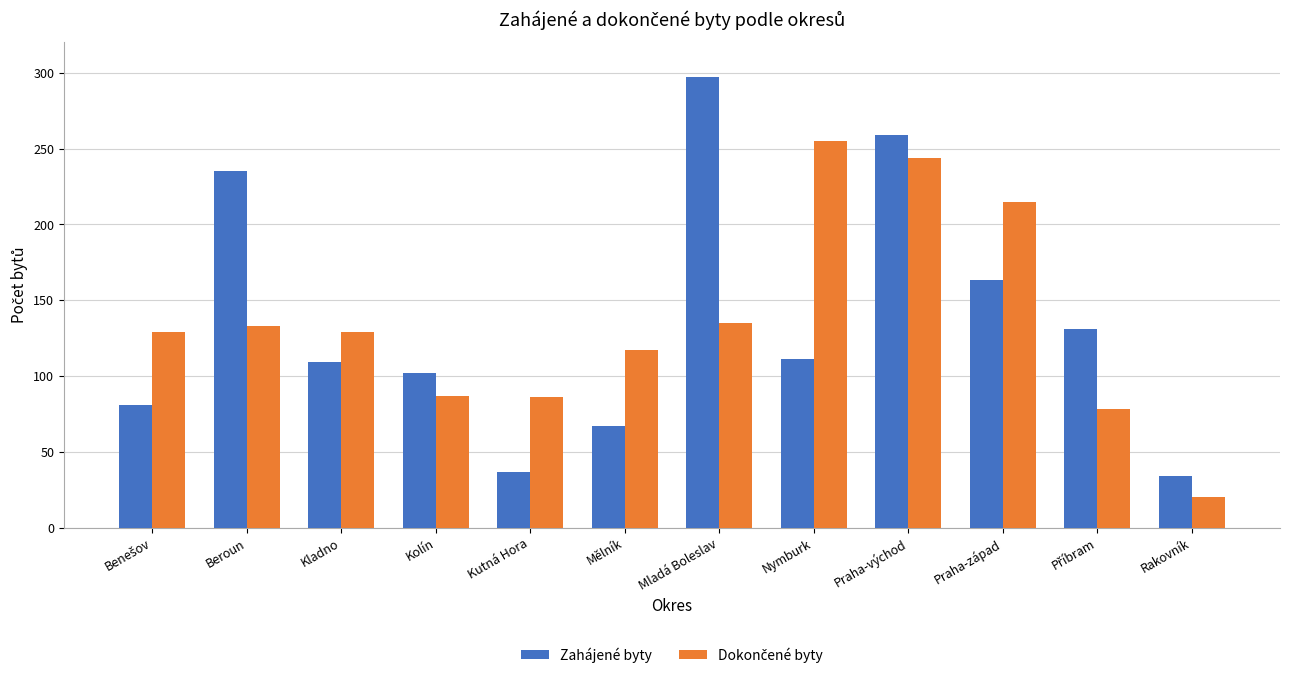

At which category does the chart reach its peak across all series?

Mladá Boleslav